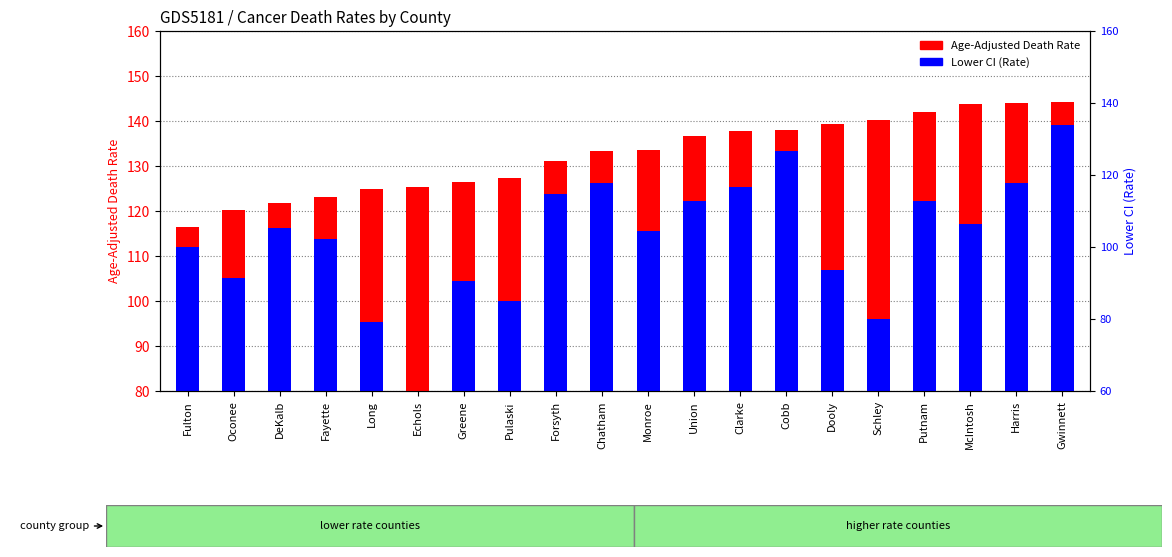

What is the label of the 5th bar from the left?

Long